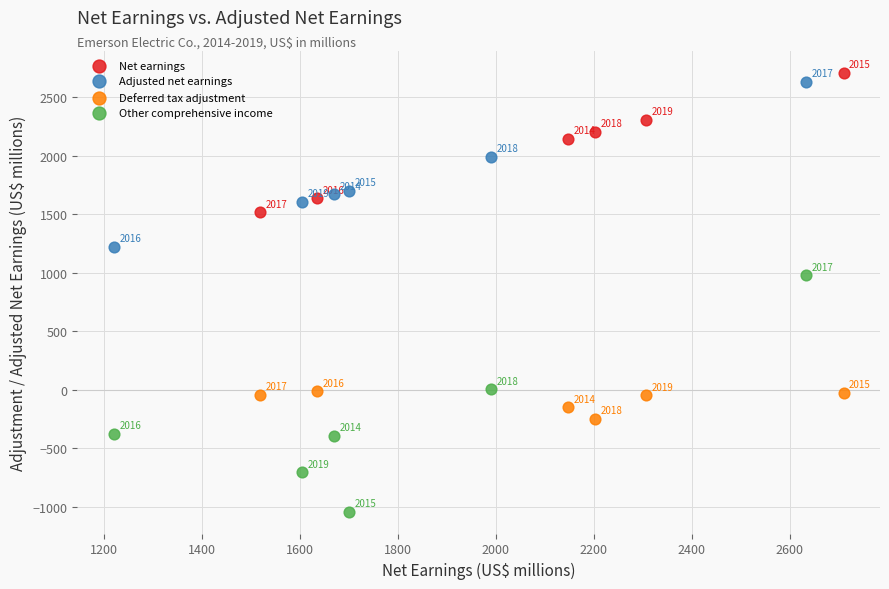

Which series reaches the minimum Y coordinate?

Other comprehensive income